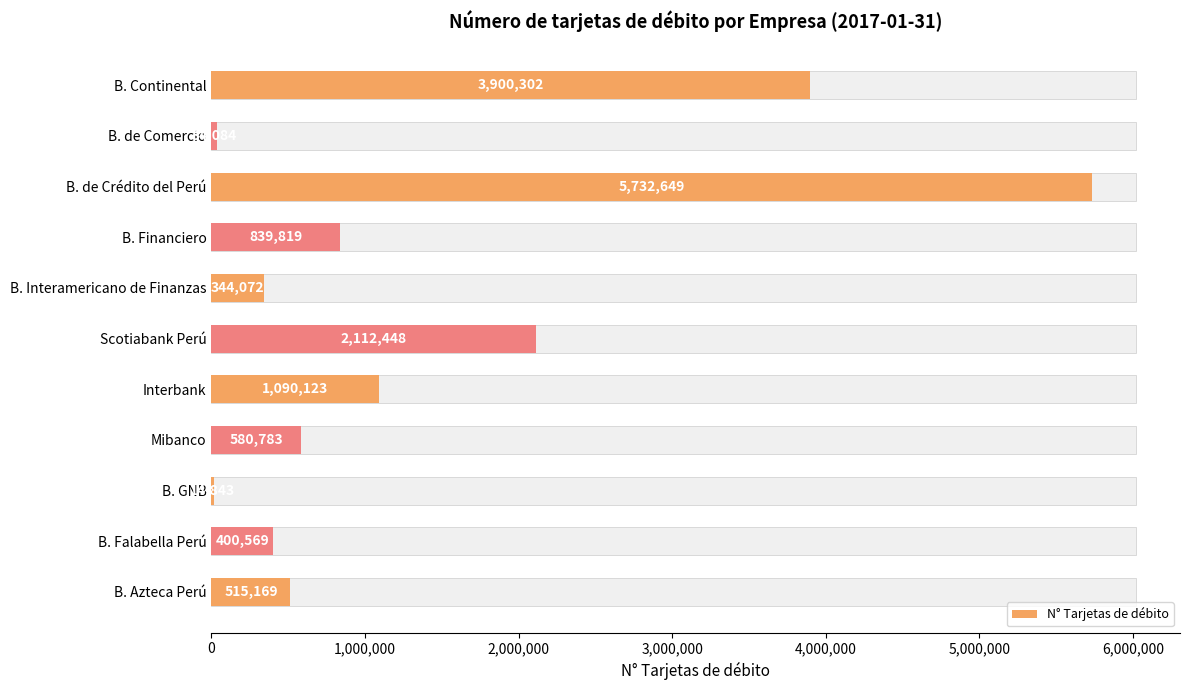

What is the difference between the second highest and minimum values?

3885459